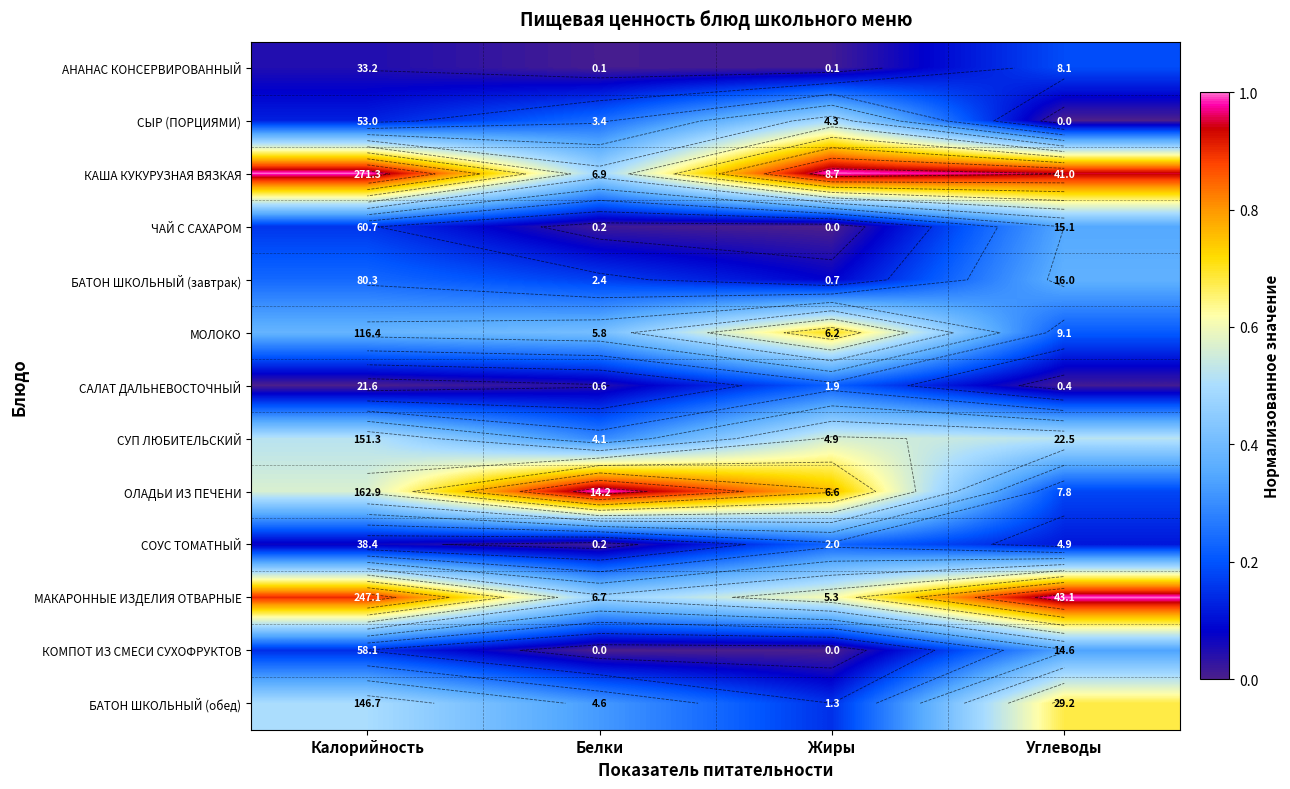

The value of ЧАЙ С САХАРОМ at Белки is 0.0. True or false?

True